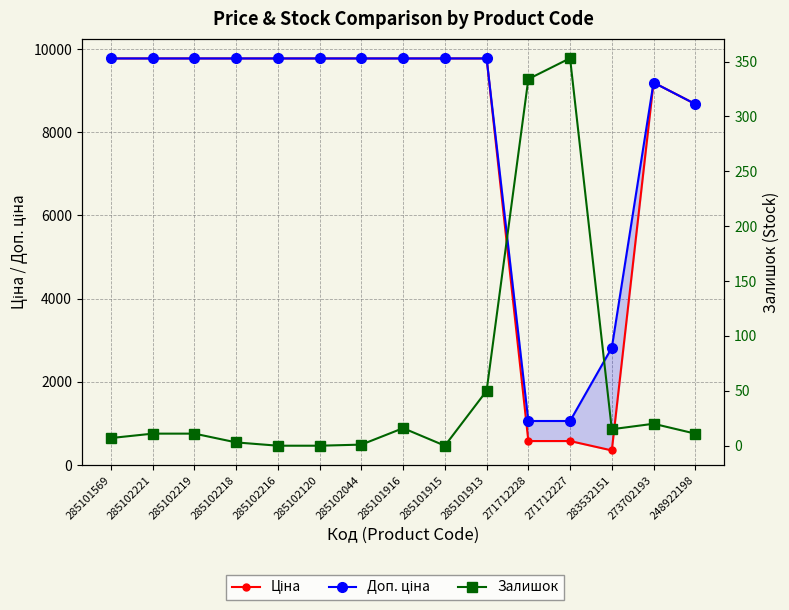

Reading right to left, list all the values displayed in this chart.

Ціна: 248922198=8679.5	273702193=9196.3	283532151=352.6	271712227=578.1	271712228=578.1	285101913=9775.5	285101915=9775.5	285101916=9775.5	285102044=9775.5	285102120=9775.5	285102216=9775.5	285102218=9775.5	285102219=9775.5	285102221=9775.5	285101569=9775.5
Доп. ціна: 248922198=8679.5	273702193=9196.3	283532151=2821.2	271712227=1060.0	271712228=1060.0	285101913=9775.5	285101915=9775.5	285101916=9775.5	285102044=9775.5	285102120=9775.5	285102216=9775.5	285102218=9775.5	285102219=9775.5	285102221=9775.5	285101569=9775.5
Залишок: 248922198=11.0	273702193=20.0	283532151=15.0	271712227=353.0	271712228=334.0	285101913=50.0	285101915=0.0	285101916=16.0	285102044=1.0	285102120=0.0	285102216=0.0	285102218=3.0	285102219=11.0	285102221=11.0	285101569=7.0